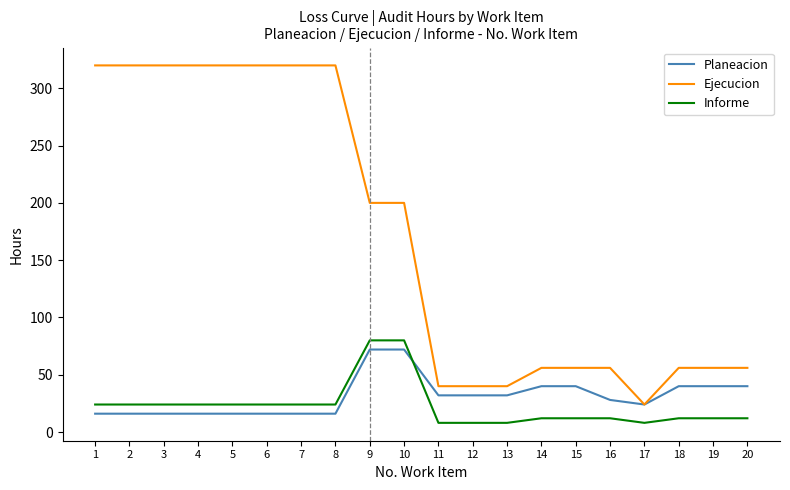

Which series has the largest total across all categories?

Ejecucion